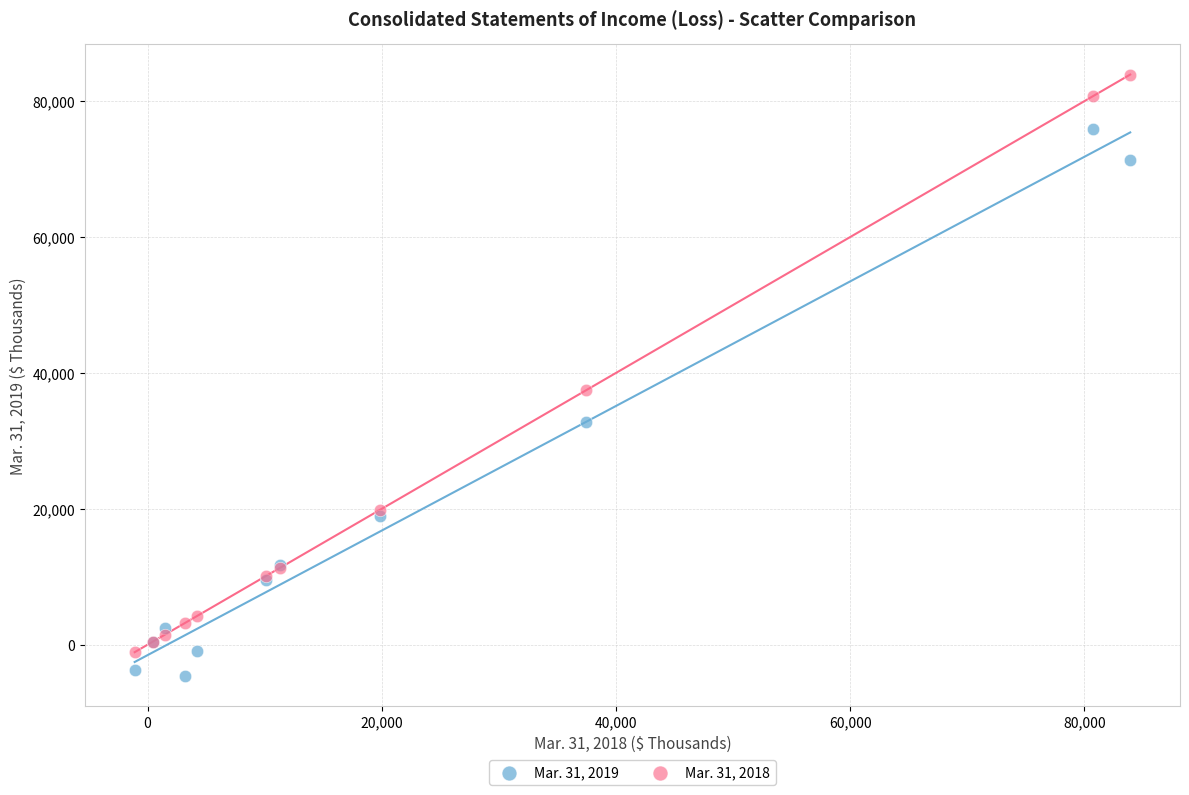

Across all series, what Y value is closest to 39664?

37450